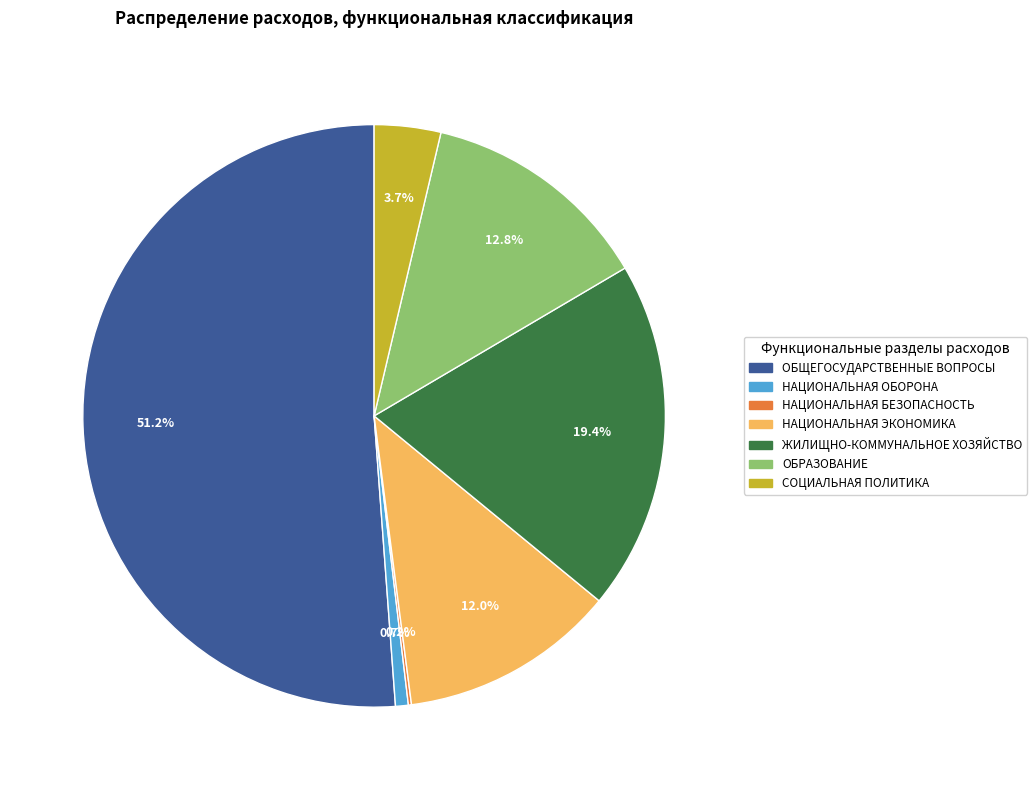

What is the total percentage of НАЦИОНАЛЬНАЯ ЭКОНОМИКА and ОБЩЕГОСУДАРСТВЕННЫЕ ВОПРОСЫ?

63.2%